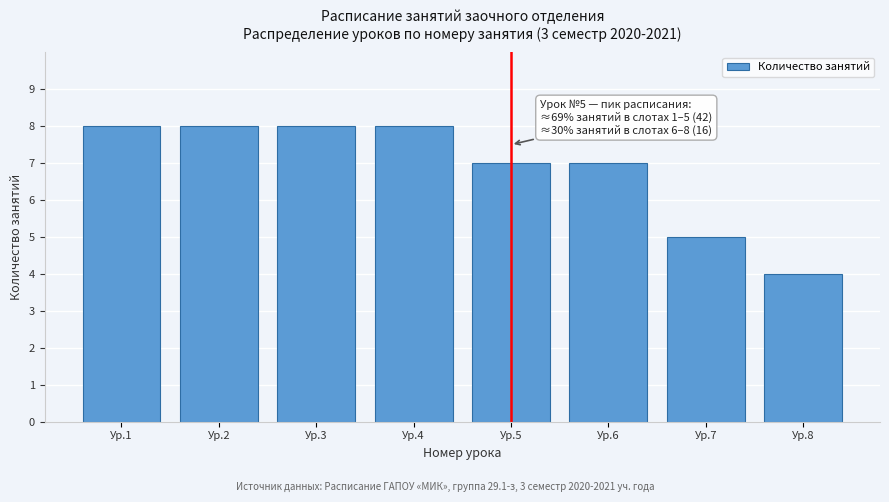

Reading left to right, what are all the values shown in this chart?

Ур.1=8	Ур.2=8	Ур.3=8	Ур.4=8	Ур.5=7	Ур.6=7	Ур.7=5	Ур.8=4